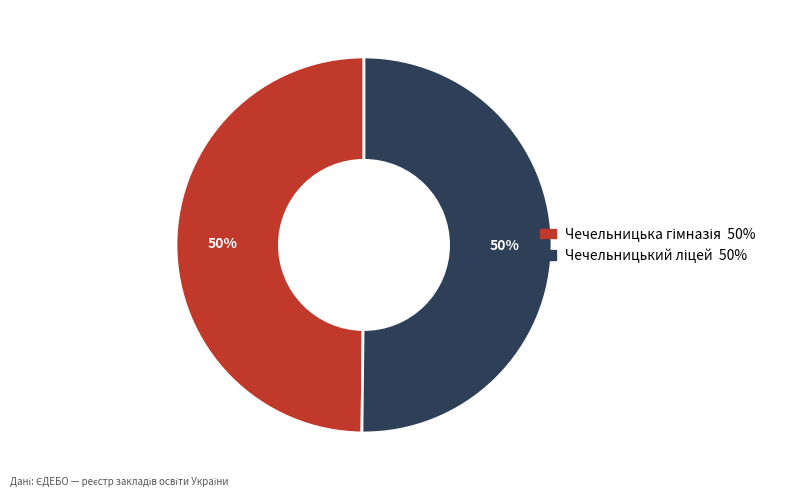

How many slices are in this pie chart?

2